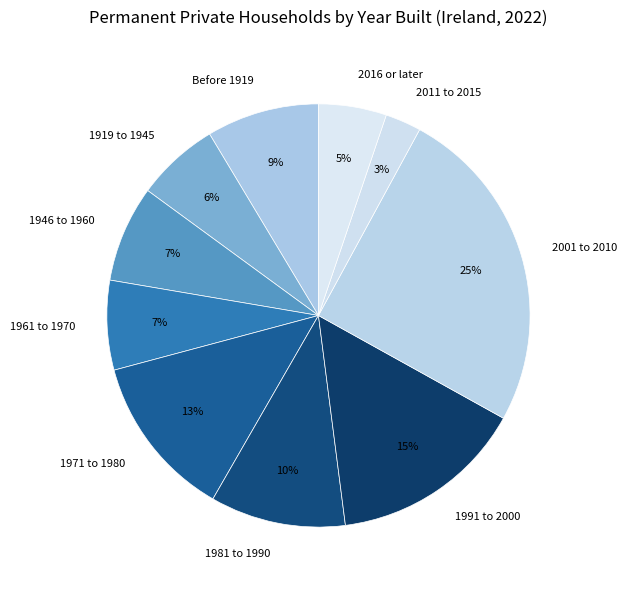

True or false: 2016 or later accounts for 5% of the total.

True